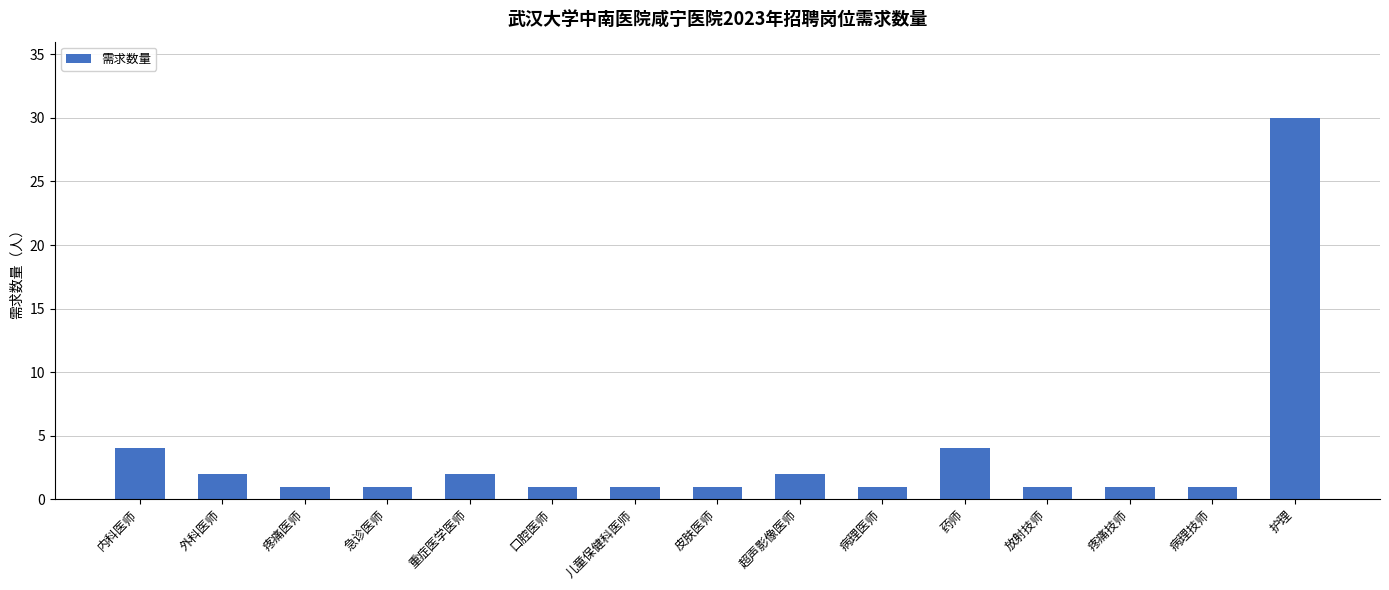

What is the smallest value displayed?

1